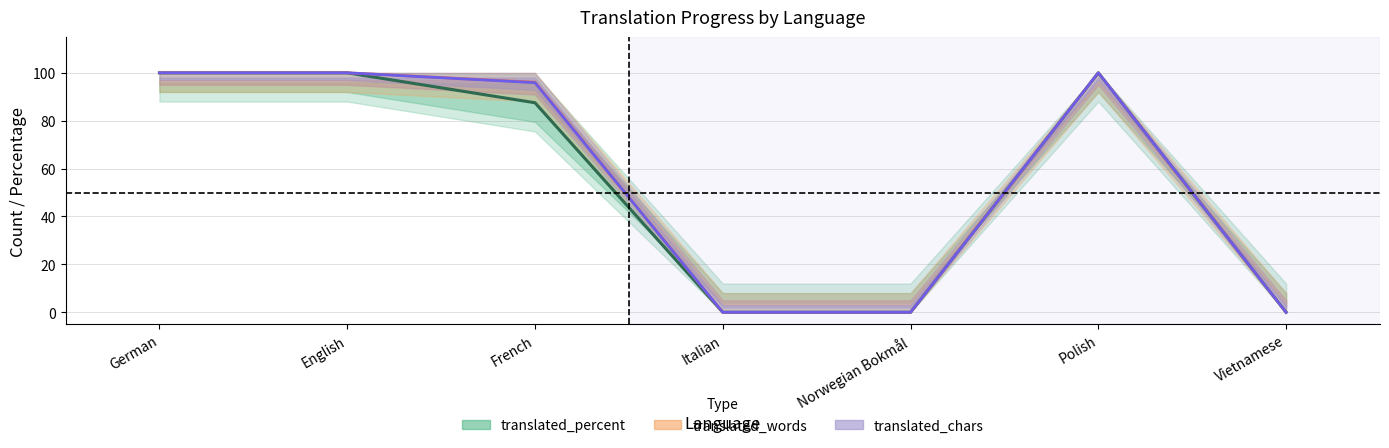

In translated_words, how many points are higher than both neighbors (excluding endpoints)?

1